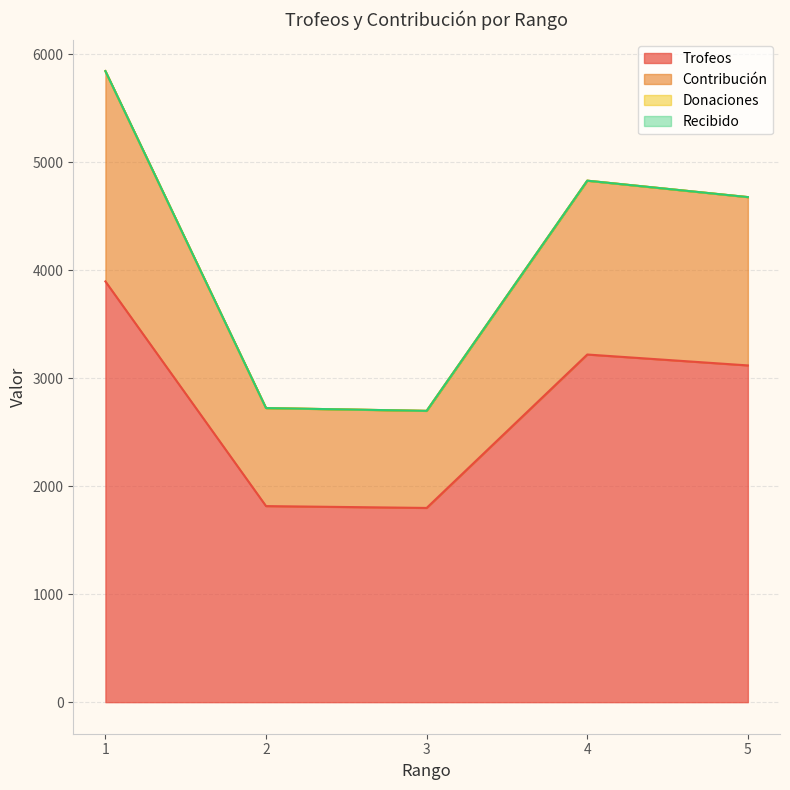

How many data points in Contribución are less than 4678?

2